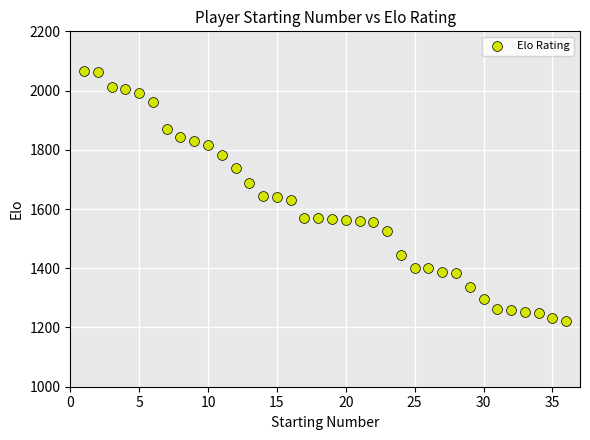

What is the range of X values (max minus min)?

35